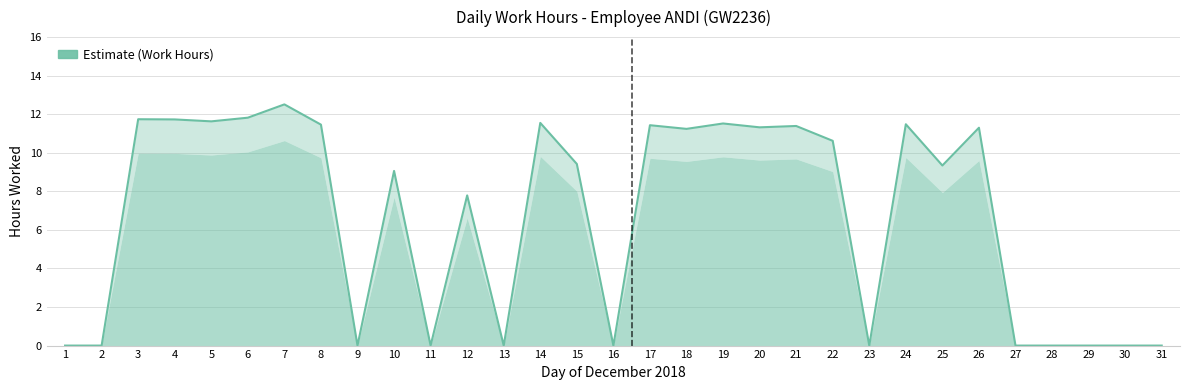

The value at 20 is 11.3. True or false?

True